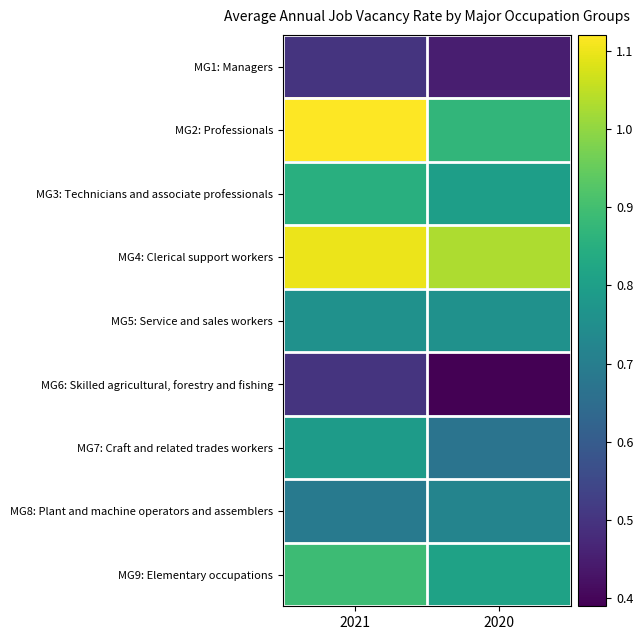

Which series changed the most between 2021 and 2020?

MG2: Professionals